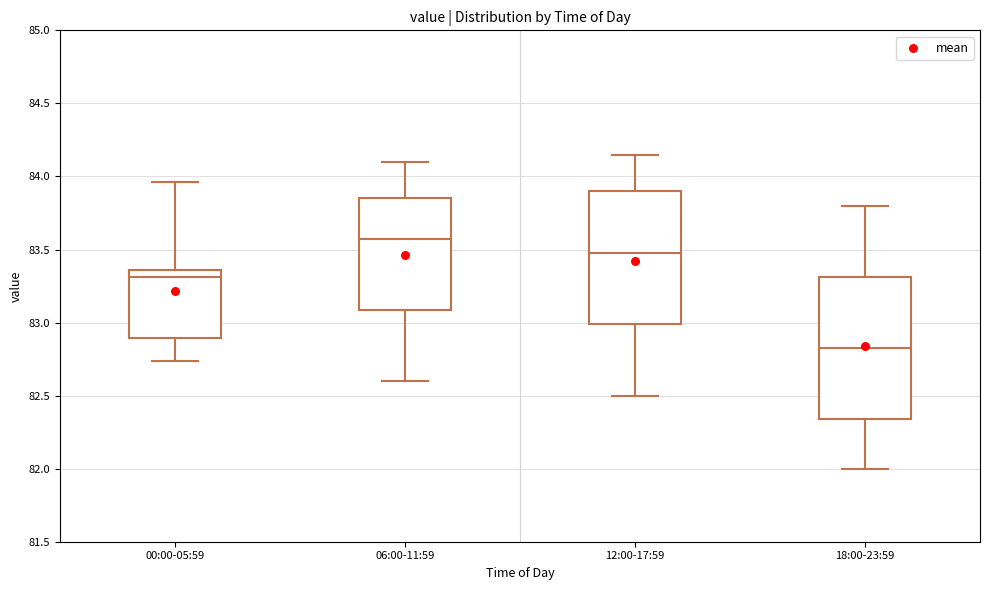

Comparing the boxes themselves (not the whiskers), which one is the tallest?

18:00-23:59